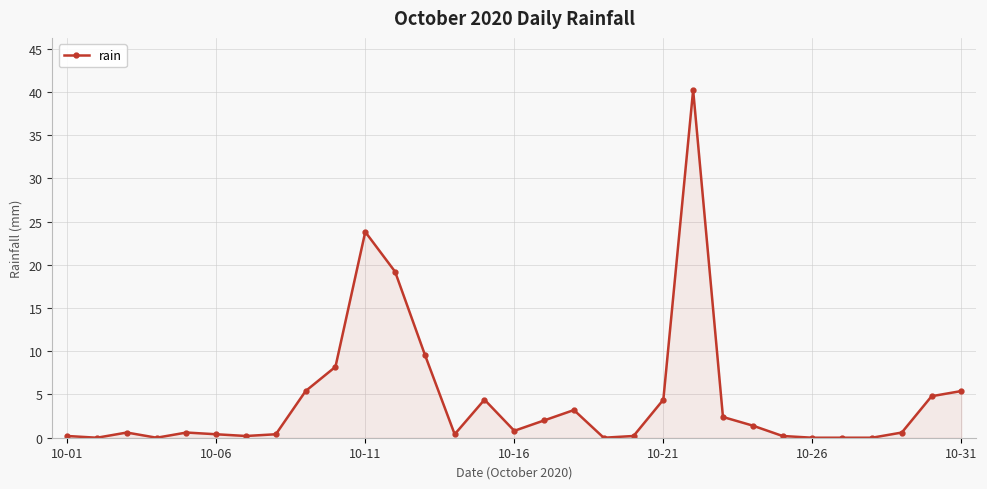

What is the difference between the second highest and second lowest values?

23.8